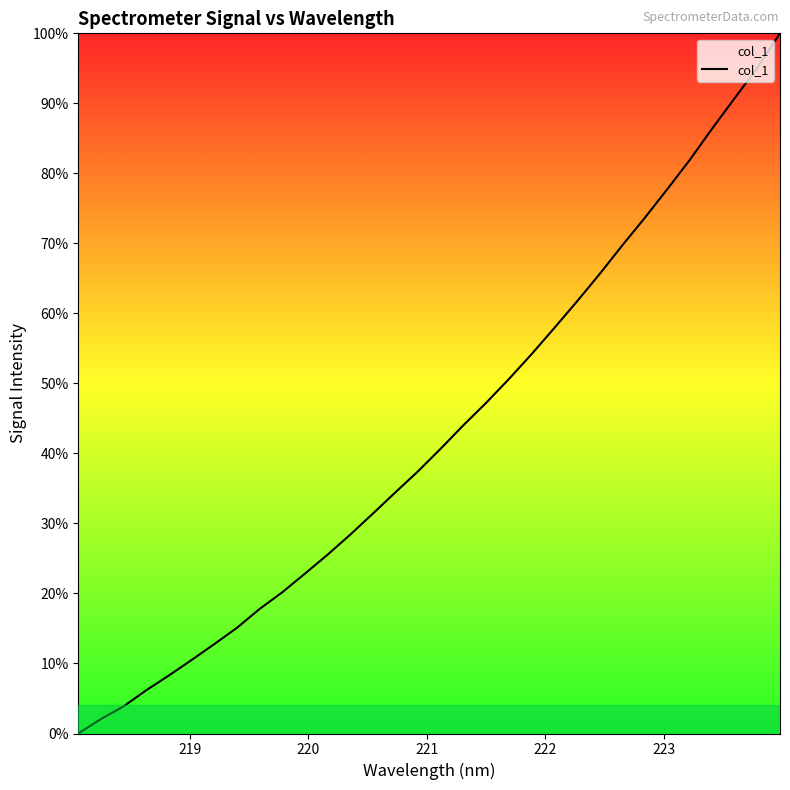

What is the greatest value displayed?

100.0